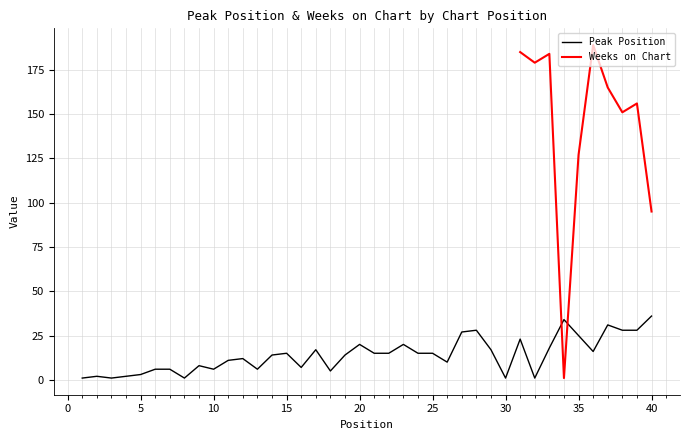

Reading left to right, list all the values displayed in this chart.

1=1	2=2	3=1	4=2	5=3	6=6	7=6	8=1	9=8	10=6	11=11	12=12	13=6	14=14	15=15	16=7	17=17	18=5	19=14	20=20	21=15	22=15	23=20	24=15	25=15	26=10	27=27	28=28	29=17	30=1	31=23	32=1	33=18	34=34	35=25	36=16	37=31	38=28	39=28	40=36